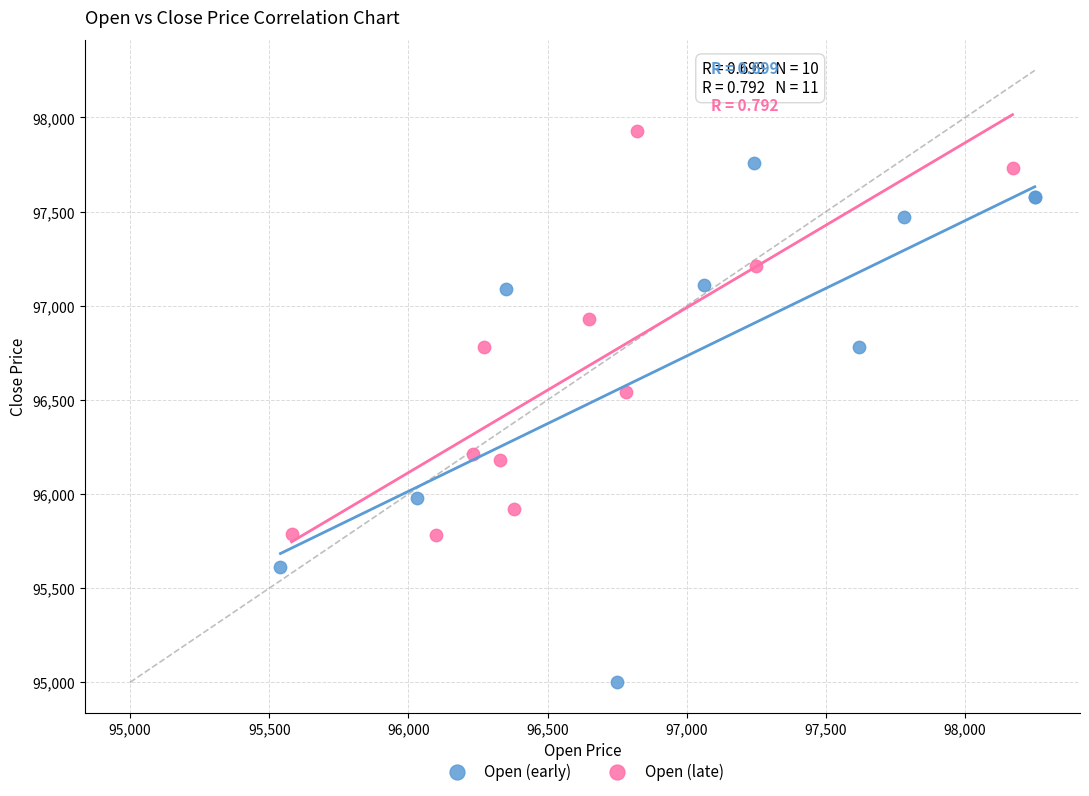

What are all the series names shown in the legend?

Open (early), Open (late)